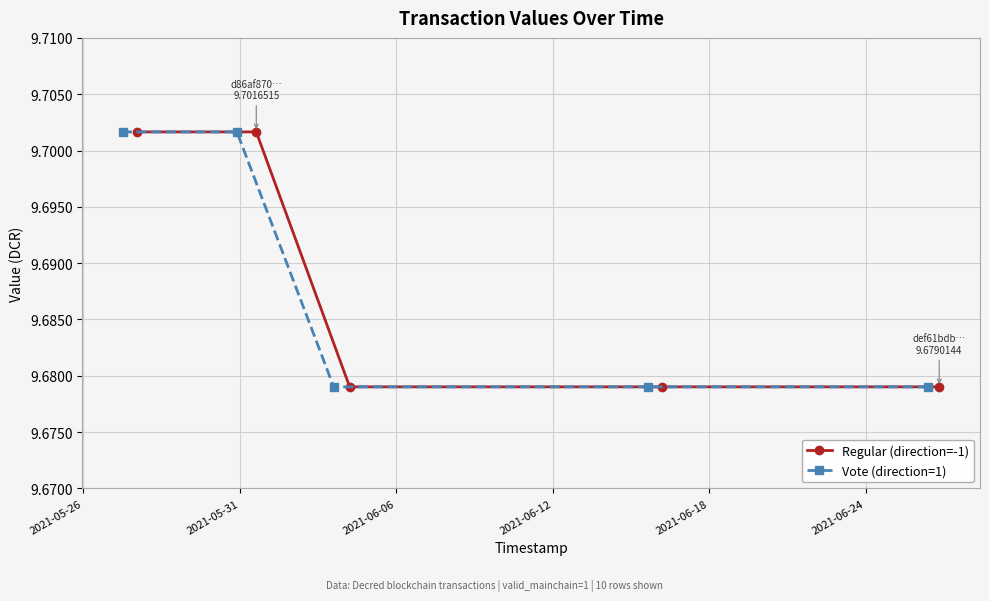

How many Regular (direction=-1) values are between 9 and 10?

5